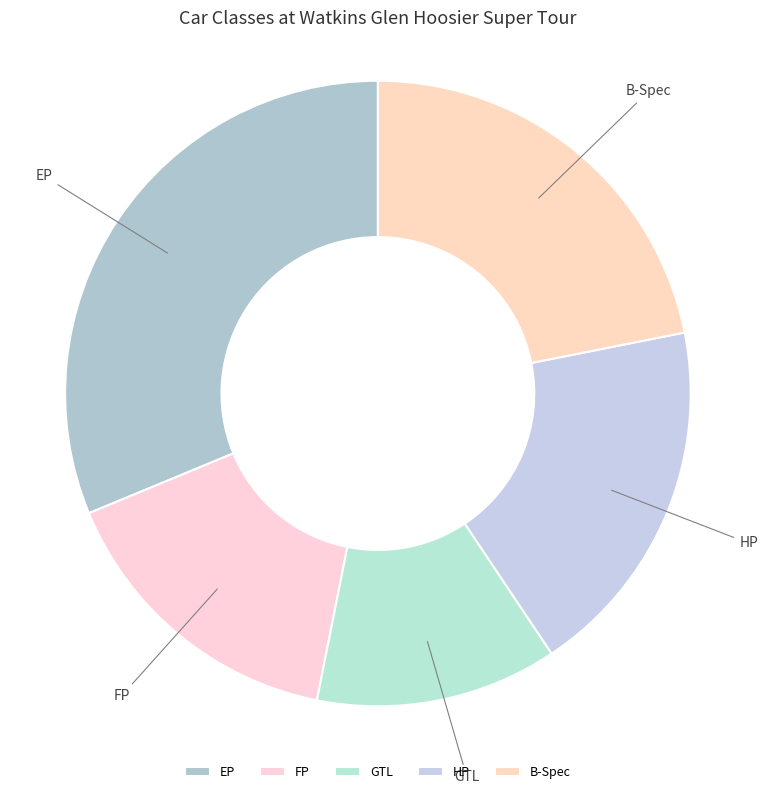

Does EP represent more than half of the total?

No